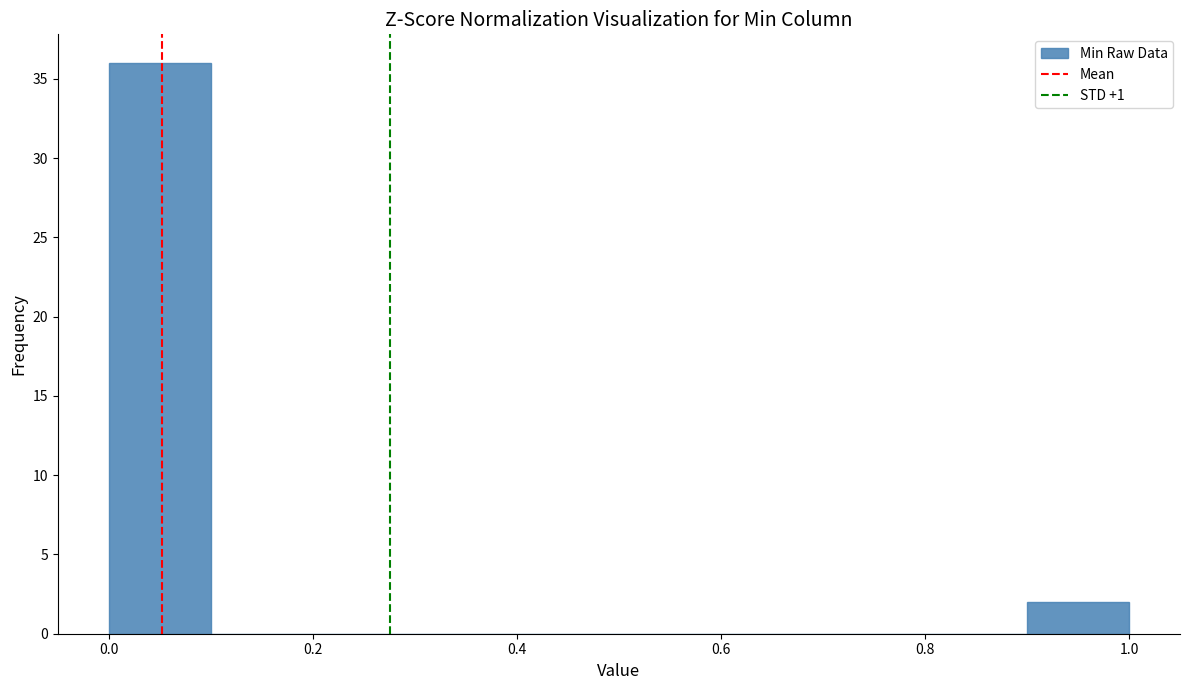

Reading left to right, transcribe this chart: for each bar, give the range it covers on the x-axis and its height. The values are not printed on the chart, so give them approximately, as read against the axis.

0.0 to 0.1: 36
0.1 to 0.2: 0
0.2 to 0.3: 0
0.3 to 0.4: 0
0.4 to 0.5: 0
0.5 to 0.6: 0
0.6 to 0.7: 0
0.7 to 0.8: 0
0.8 to 0.9: 0
0.9 to 1.0: 2